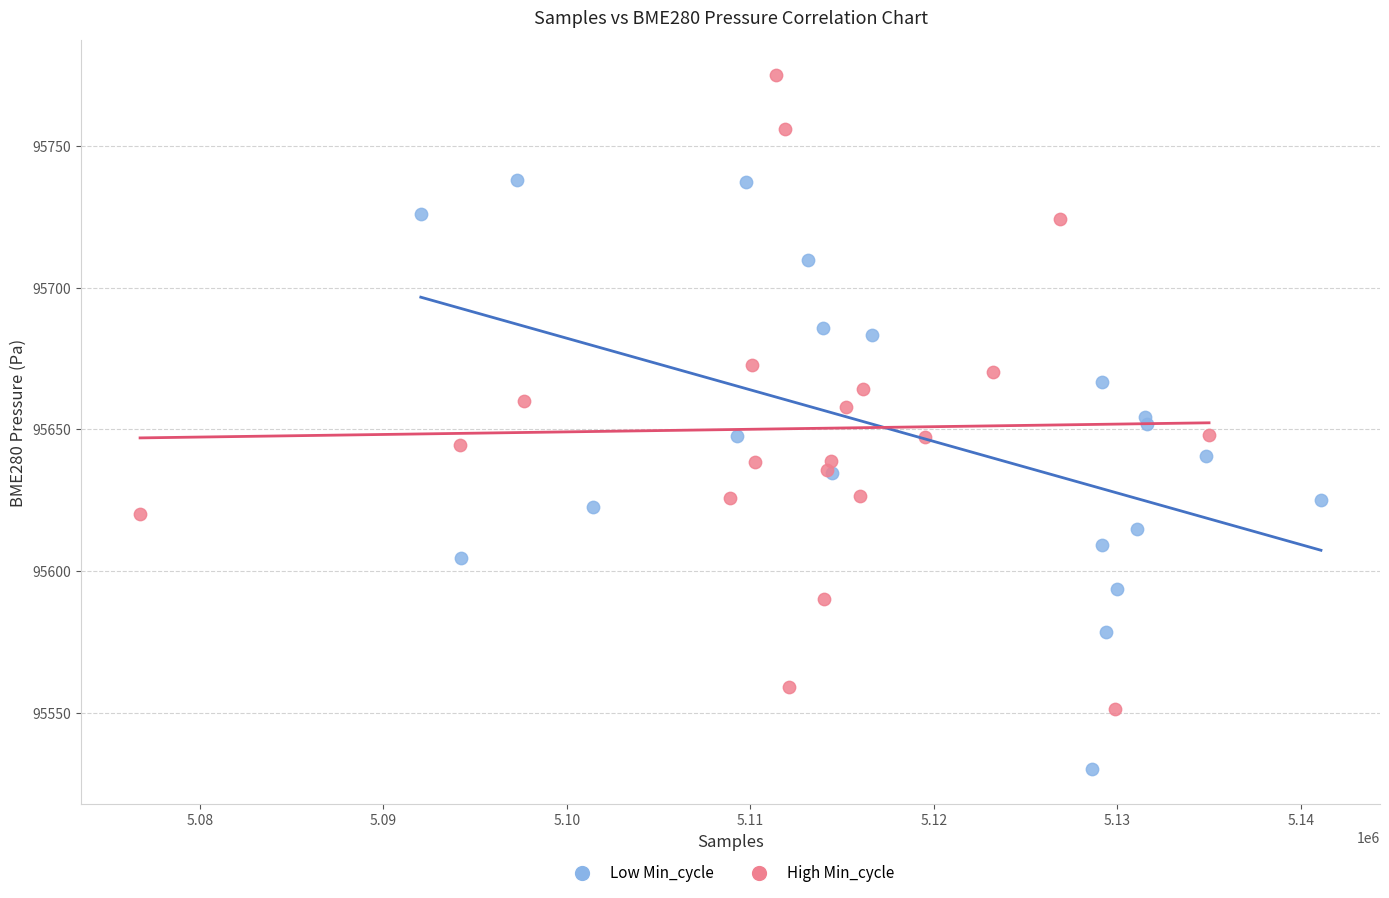

What are all the series names shown in the legend?

Low Min_cycle, High Min_cycle